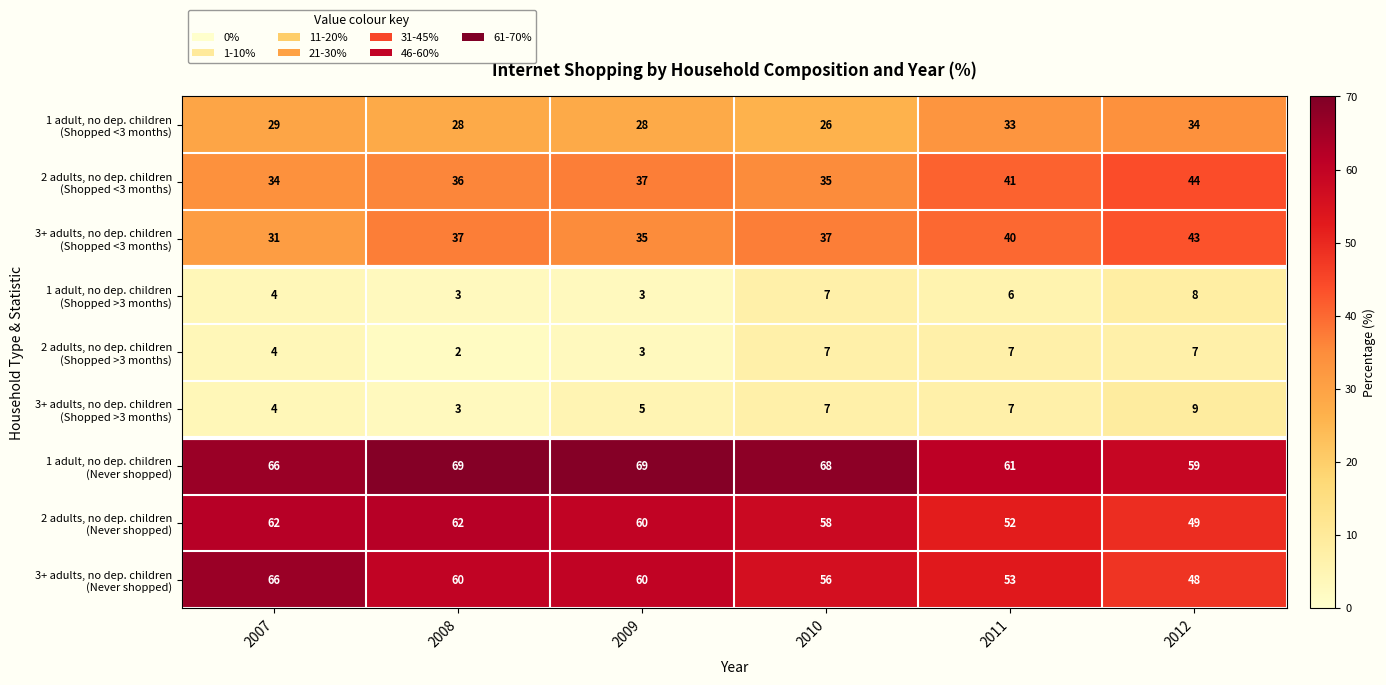

At how many categories does at least one series exceed 9?

6